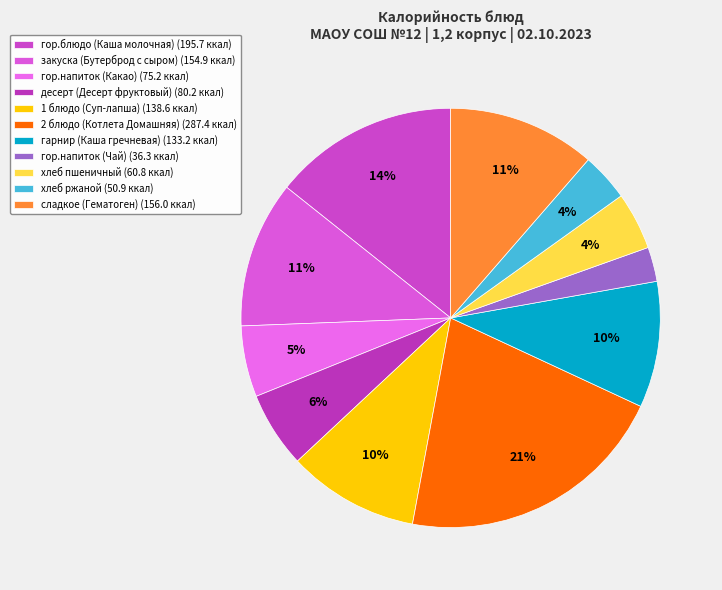

Is it true that гор.блюдо (Каша молочная) is 14% of the pie?

True